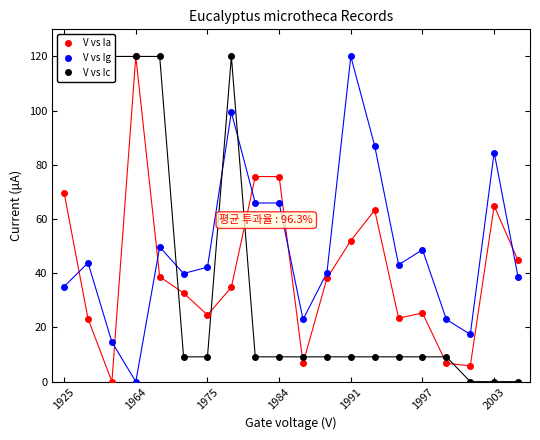

True or false: V vs Ia and V vs Ig cross at least once.

True